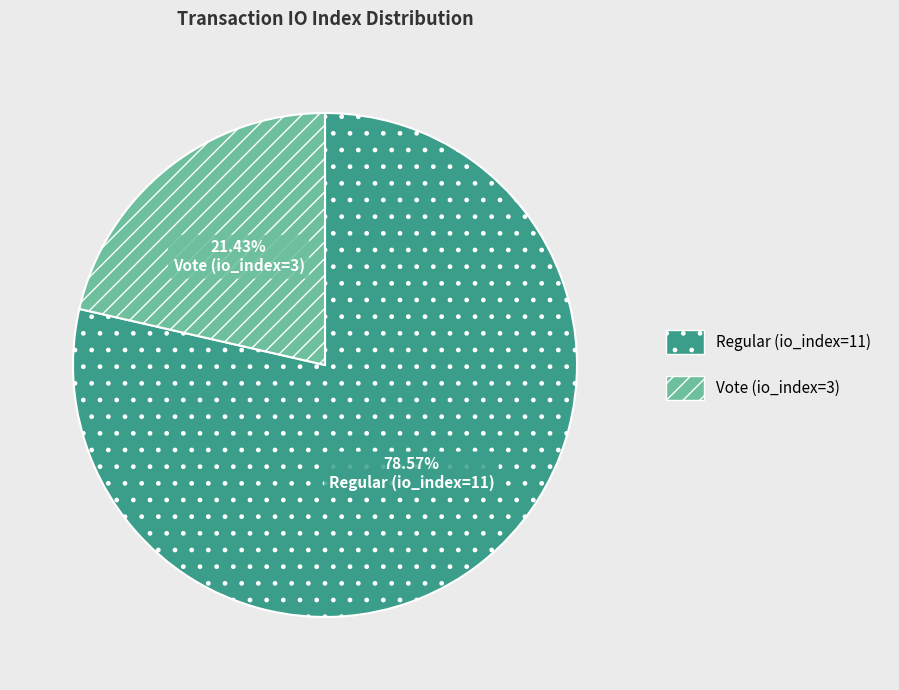

Is it true that Vote (io_index=3) is 28% of the pie?

False